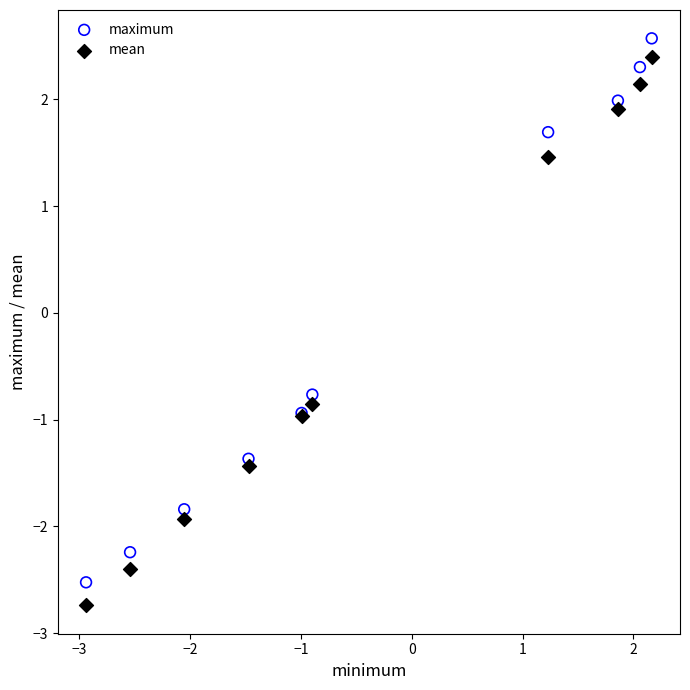

What is the X range (max minus min) for the scatter plot?

5.1